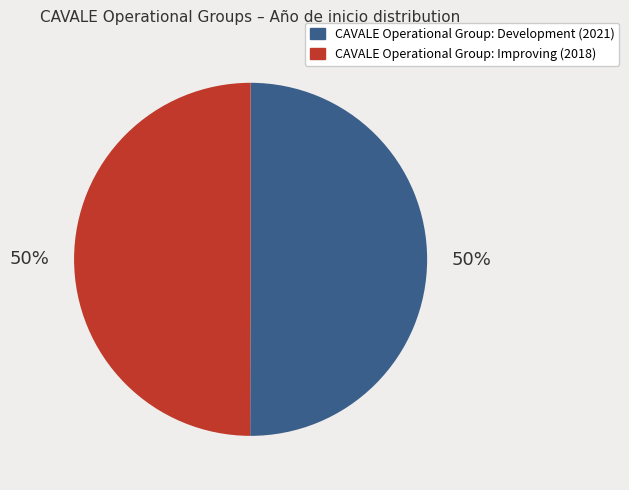

Approximately how many times larger is the value at CAVALE Operational Group: Improving (2018) compared to CAVALE Operational Group: Development (2021)?

1.0